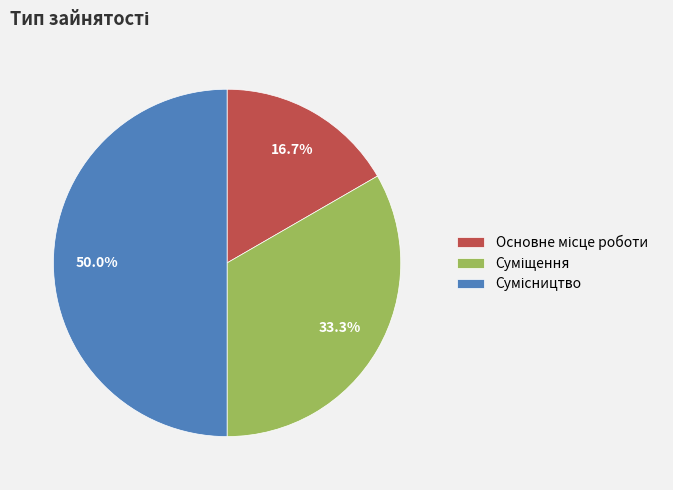

The Сумісництво slice represents 59% of the pie. True or false?

False